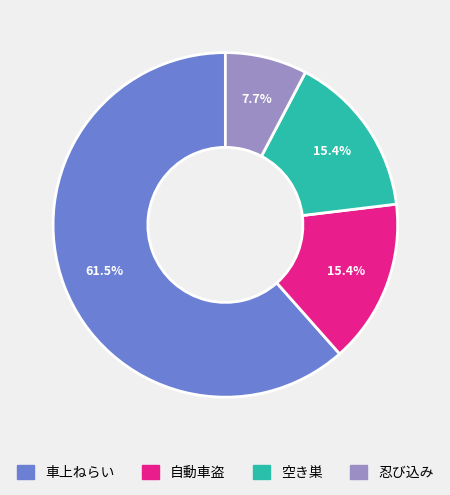

Does any single category account for the majority?

Yes